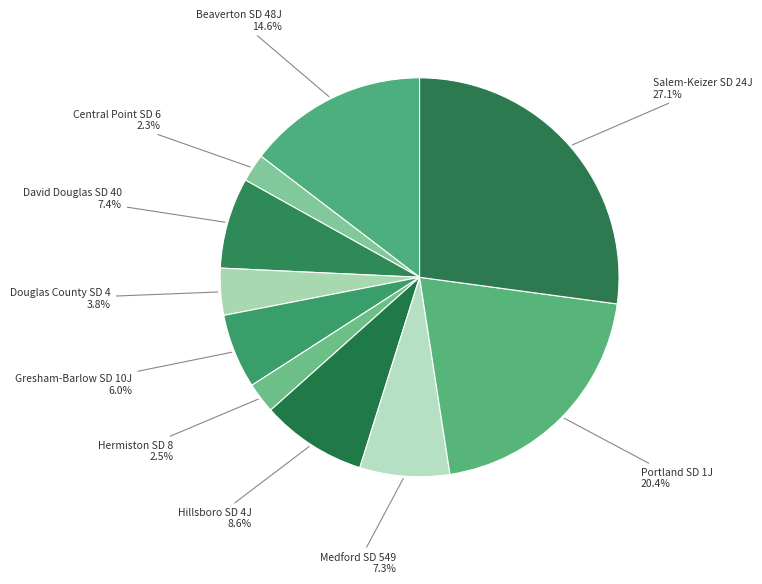

How many slices are in this pie chart?

10